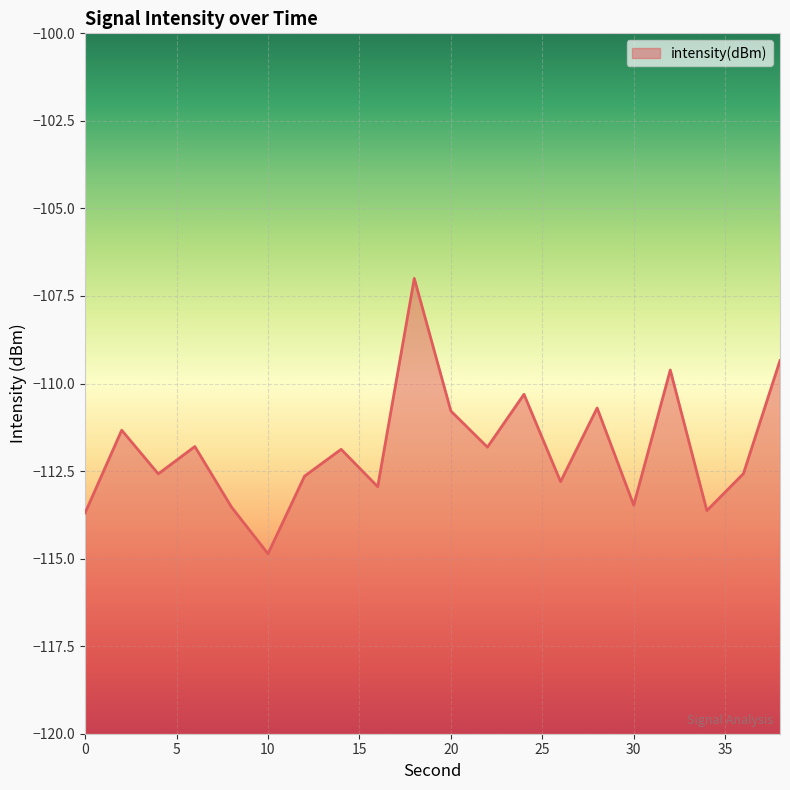

Is it true that the value at 16 is -170.7?

False